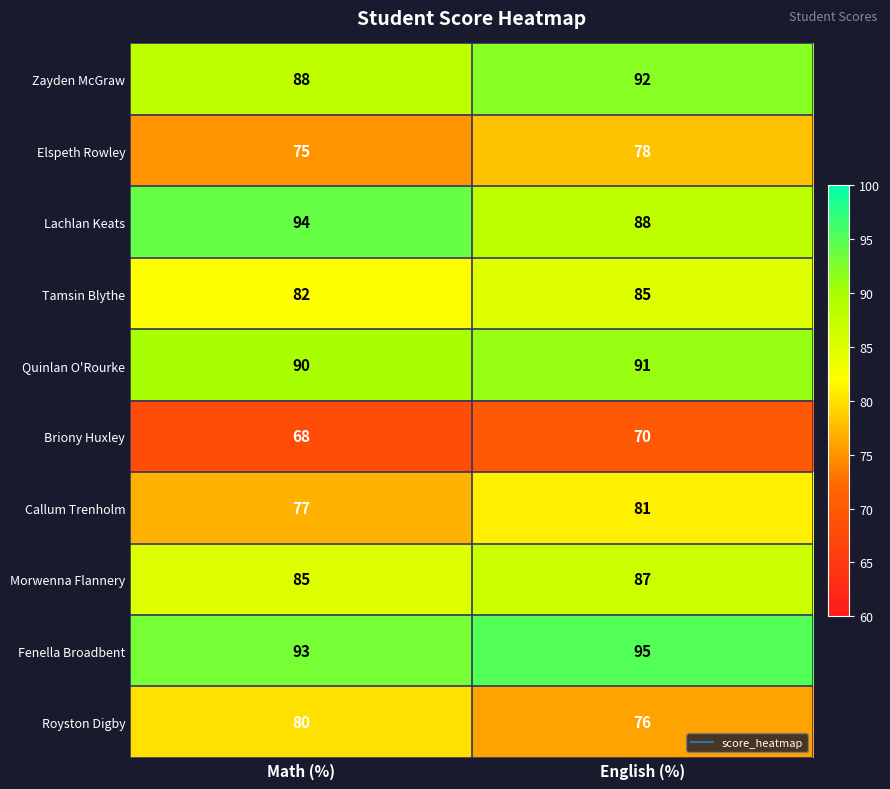

At which label is Fenella Broadbent closest to 94?

Math (%)